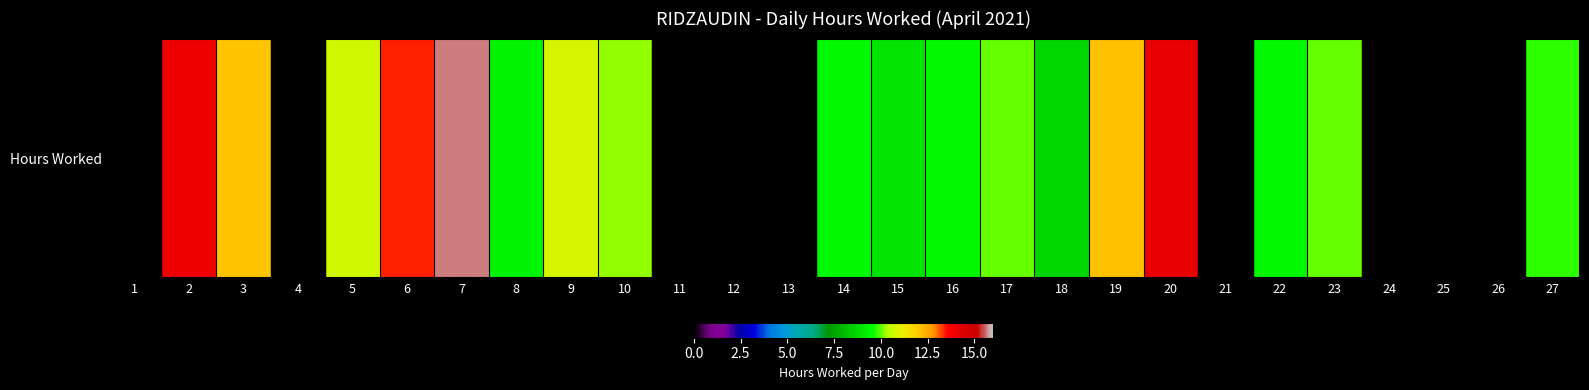

How many data points are above 9?

16